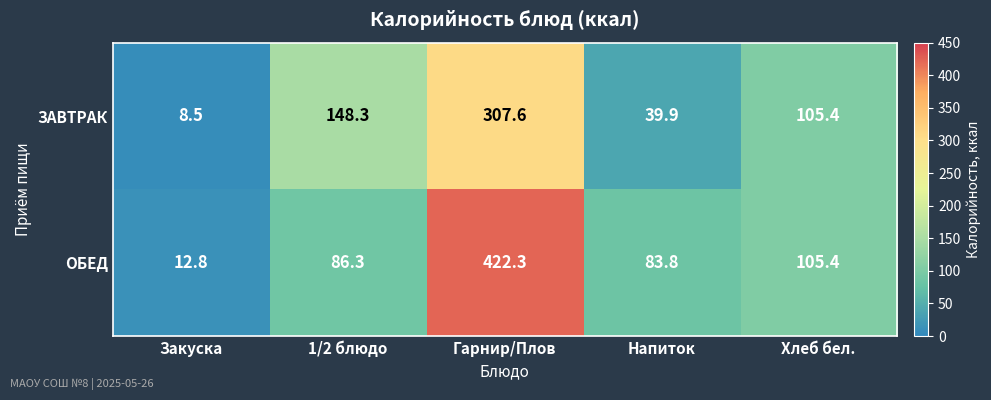

True or false: ЗАВТРАК has a value of 39.9 at Напиток.

True